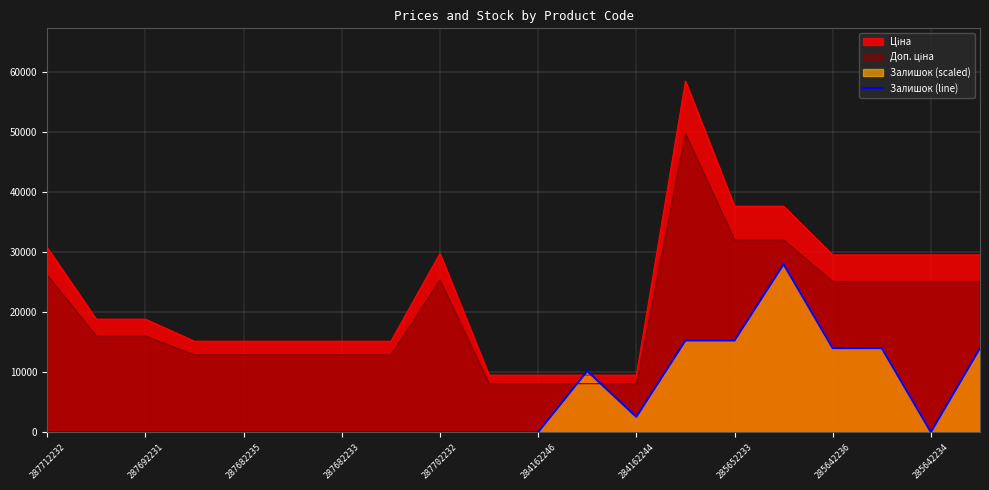

What is the difference between the maximum and minimum values in the Залишок (line) series?

27943.1